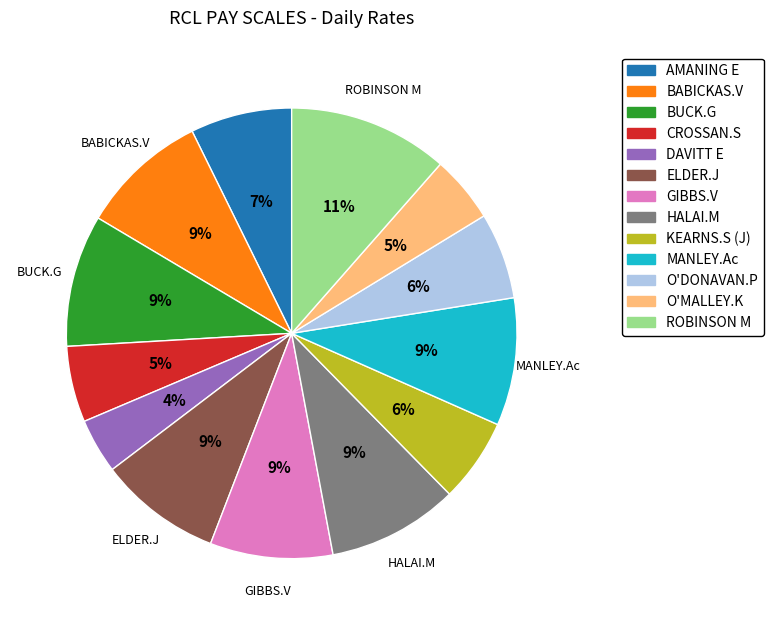

To the nearest percent, what is the difference between the O'MALLEY.K and DAVITT E slice percentages?

1%